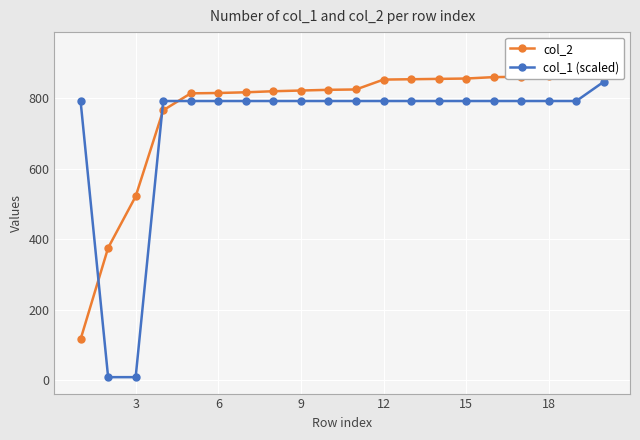

Rank the series at 15 from lowest to highest value.

col_1 (scaled), col_2